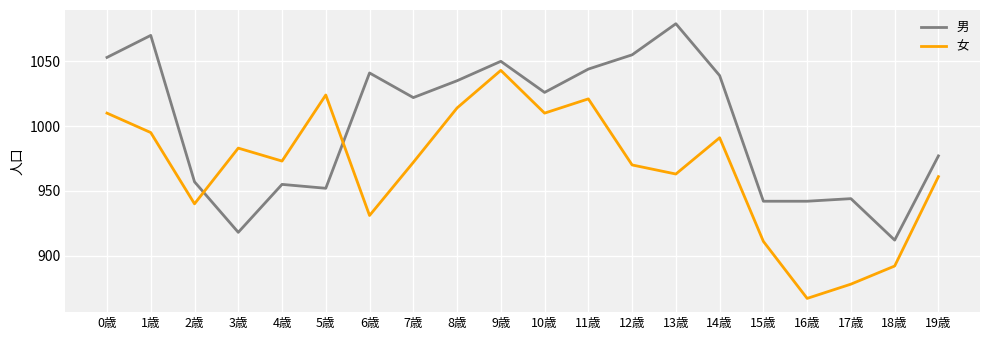

How many interior local valleys does the 女 series have?

6